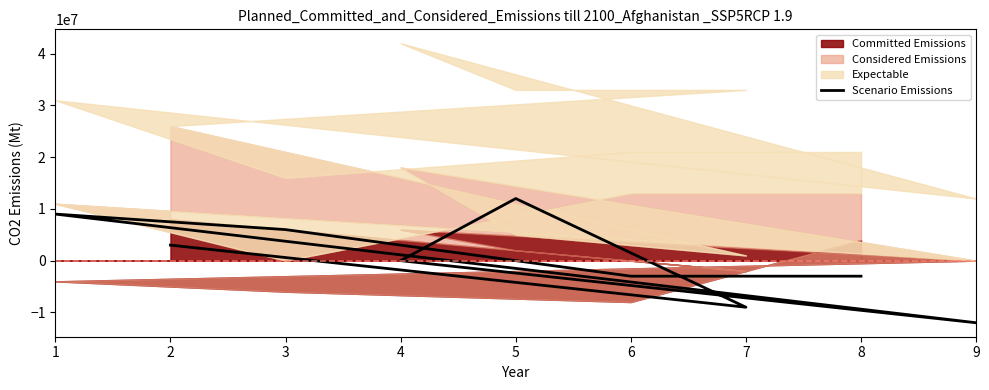

List the labels in order of value, smallest first.

9, 7, 8, 6, 4, 2, 3, 1, 5